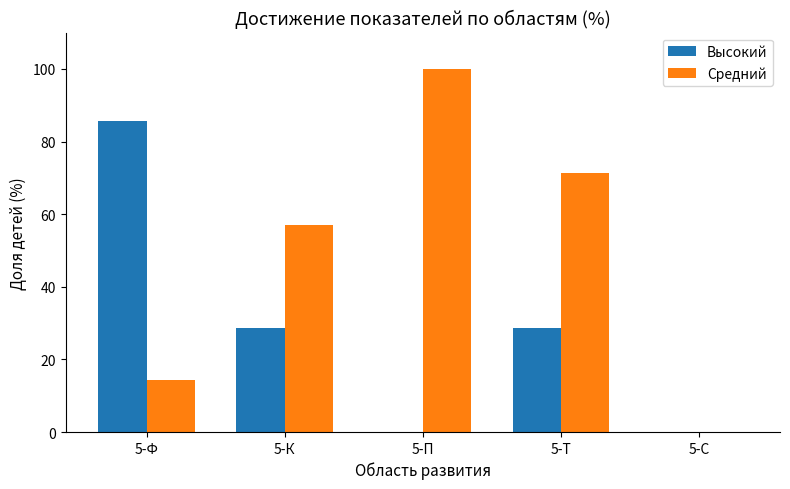

The value of Средний at 5-П is 160.9. True or false?

False